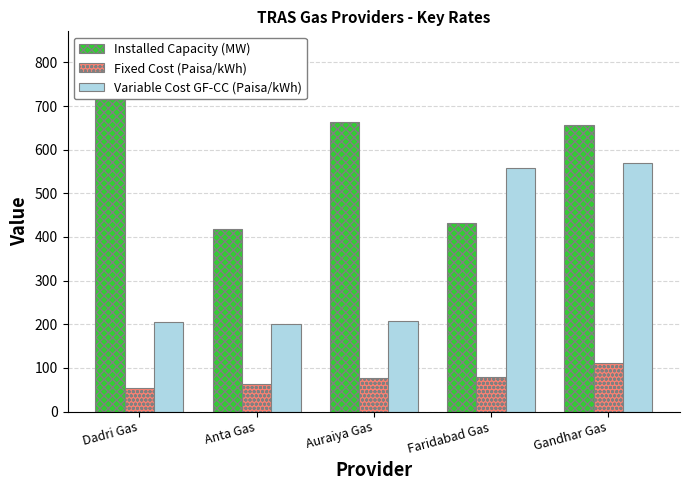

Reading left to right, what are all the values shown in this chart?

Installed Capacity (MW): Dadri Gas=829.8	Anta Gas=419.3	Auraiya Gas=663.4	Faridabad Gas=431.6	Gandhar Gas=657.4
Fixed Cost (Paisa/kWh): Dadri Gas=52.8	Anta Gas=62.7	Auraiya Gas=77.7	Faridabad Gas=80.2	Gandhar Gas=111.1
Variable Cost GF-CC (Paisa/kWh): Dadri Gas=205.0	Anta Gas=200.5	Auraiya Gas=208.5	Faridabad Gas=559.0	Gandhar Gas=569.0